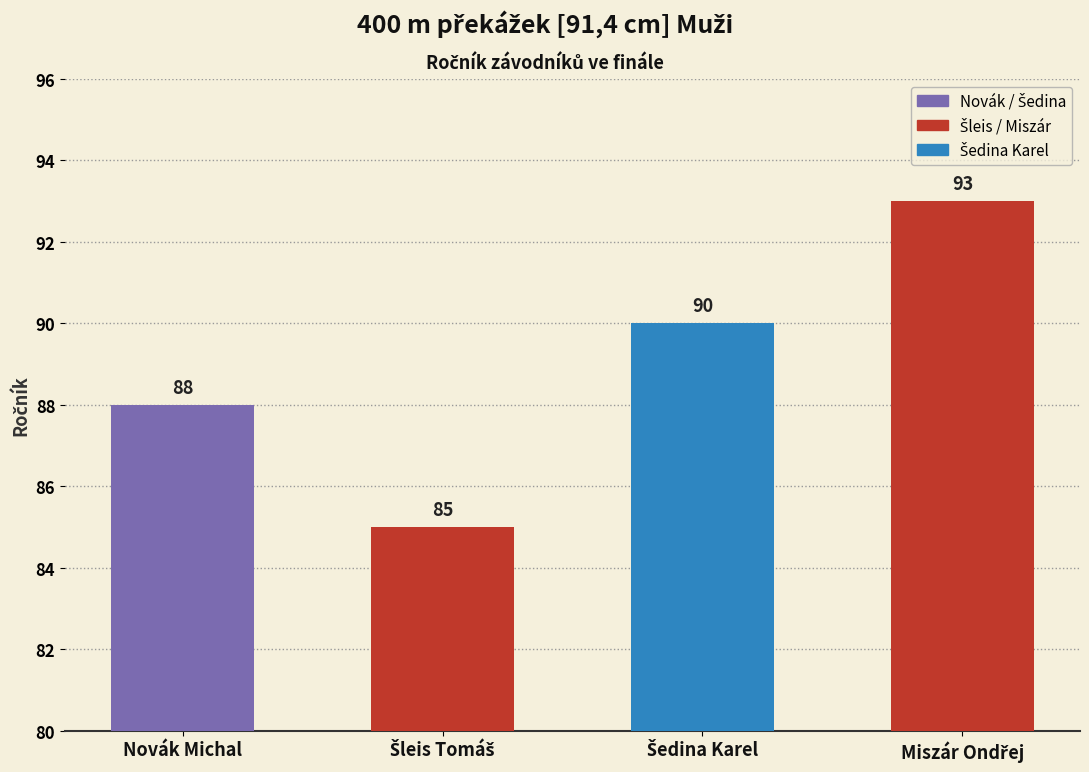

Reading left to right, transcribe all the data shown in this chart.

88	85	90	93